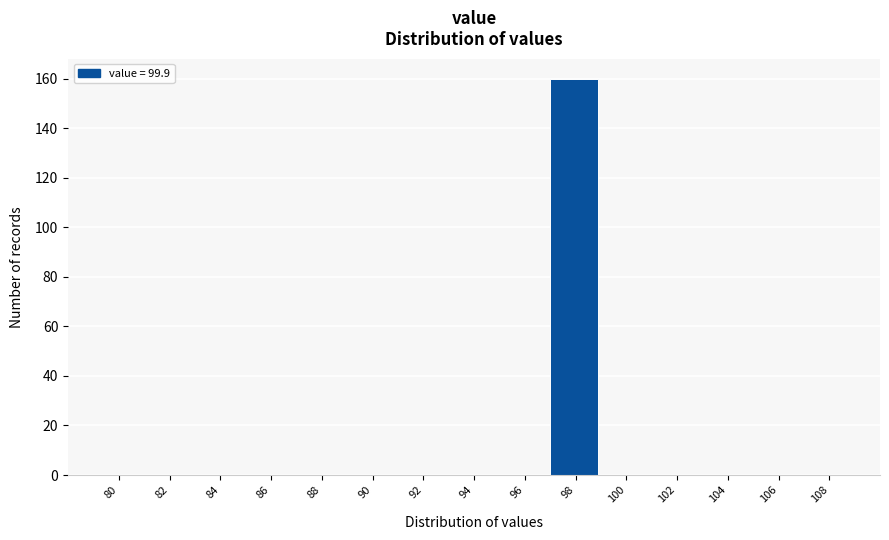

Reading left to right, extract all data points from this chart.

80=0	82=0	84=0	86=0	88=0	90=0	92=0	94=0	96=0	98=160	100=0	102=0	104=0	106=0	108=0